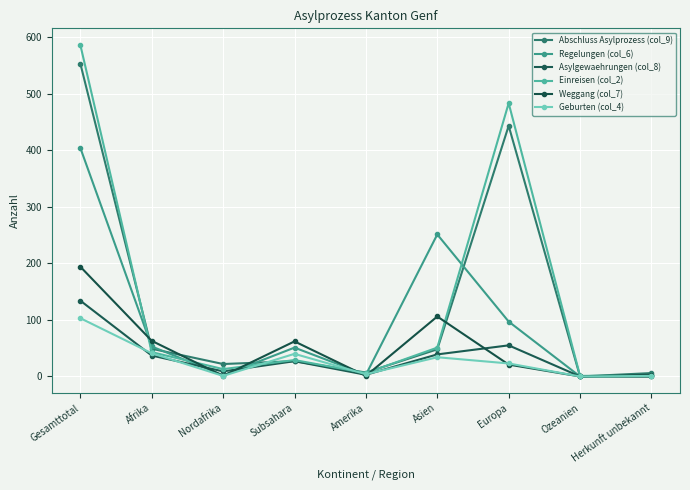

What position from the left is Herkunft unbekannt?

9